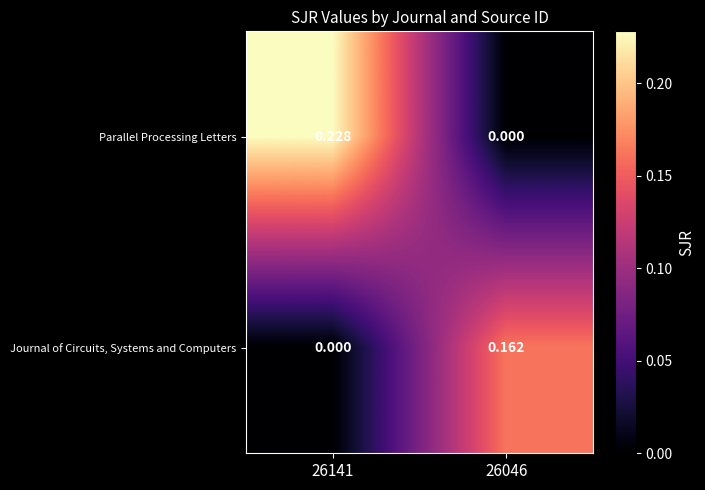

Which series has the largest total across all categories?

Parallel Processing Letters